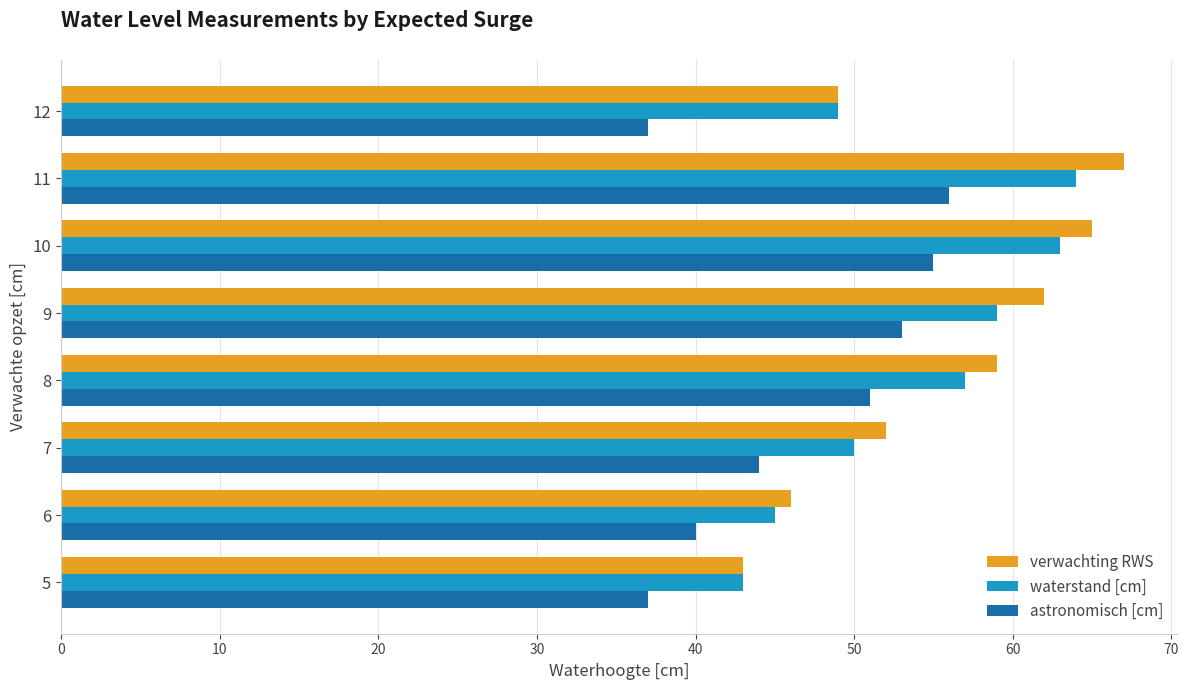

Is it true that astronomisch [cm] equals 15 at 10?

False